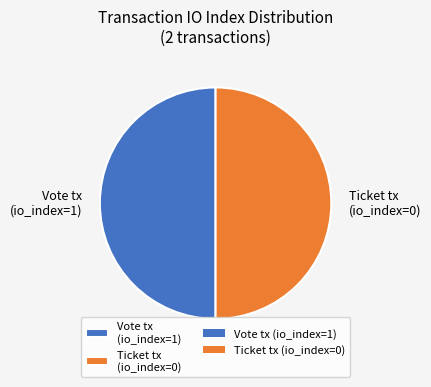

Approximately how many times larger is the value at Vote tx (io_index=1) compared to Ticket tx (io_index=0)?

1.0